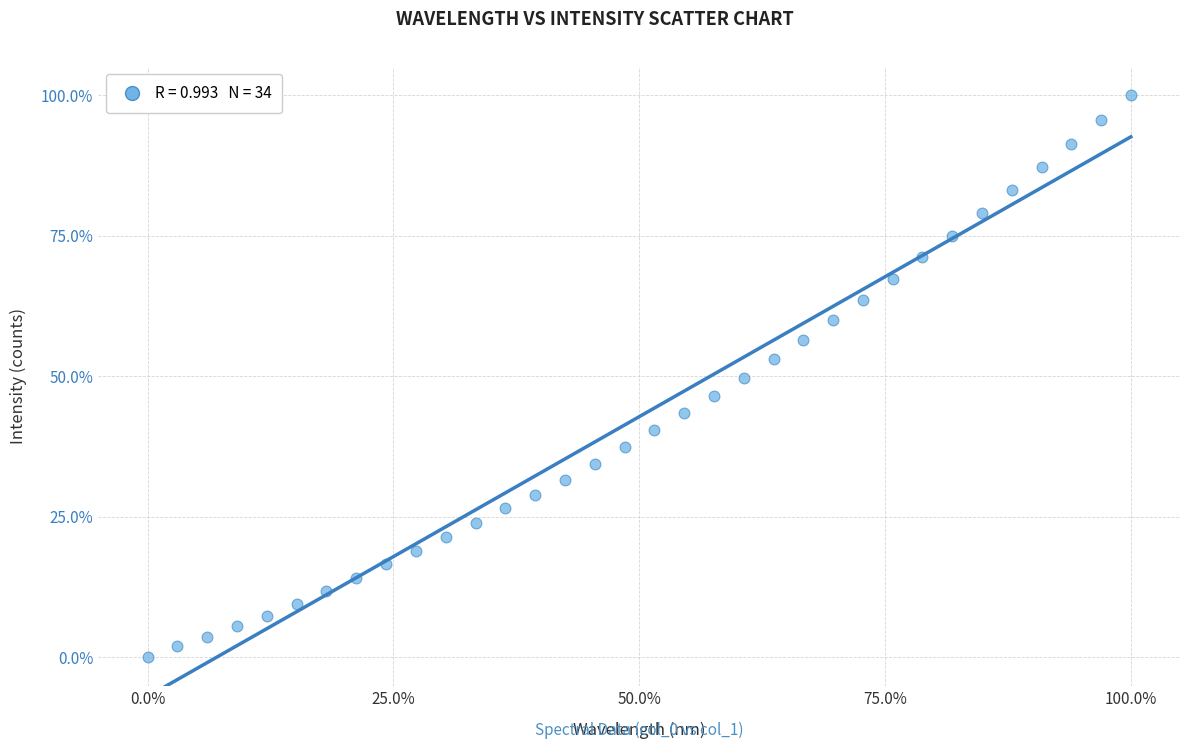

What is the range of X values (max minus min)?

100.0